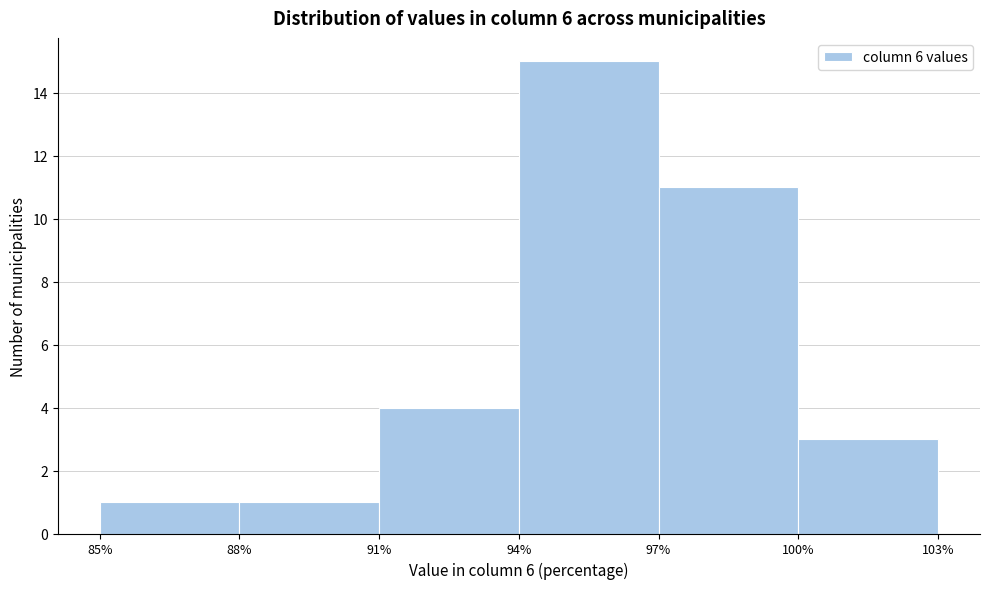

What is the height of the bar covering 94% to 97% on the x-axis? The values are not printed on the chart, so give them approximately, as read against the axis.

15